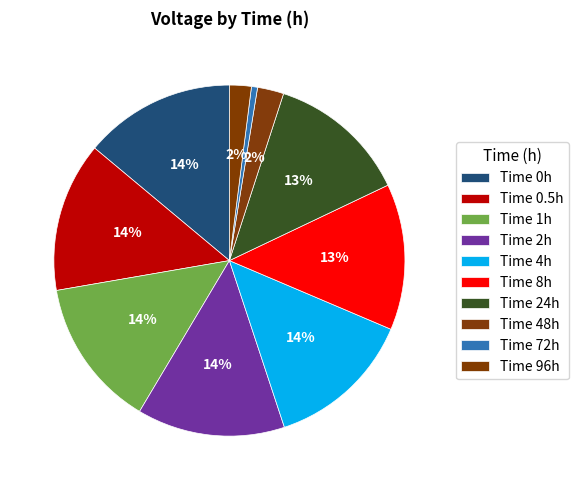

How many slices are in this pie chart?

10